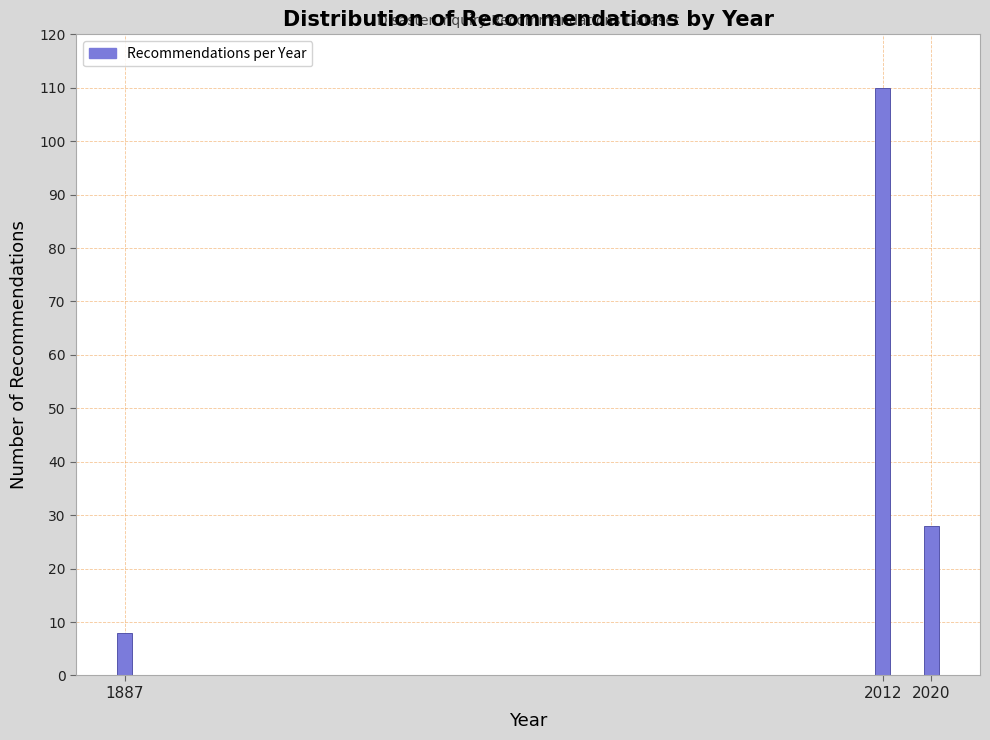

Reading right to left, what are all the values shown in this chart?

28	110	8